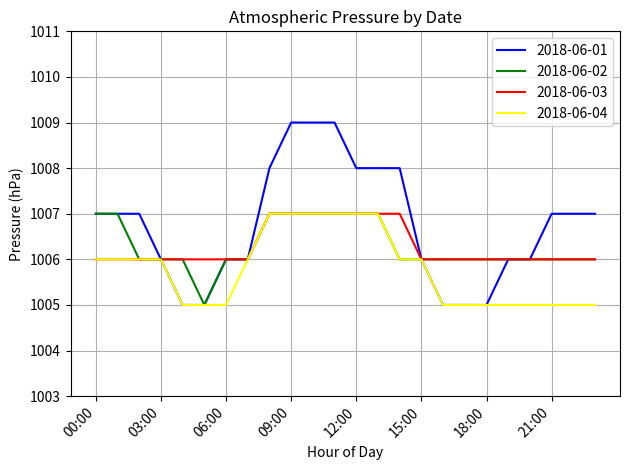

Which series has the largest range (max minus min)?

2018-06-01